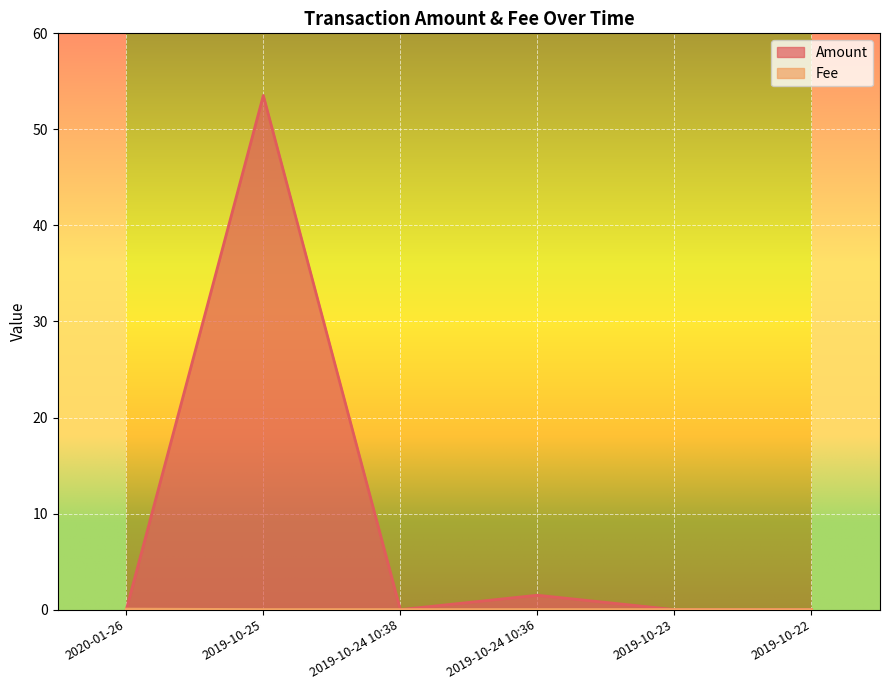

The Amount series shows 33.7 at 2019-10-23. True or false?

False